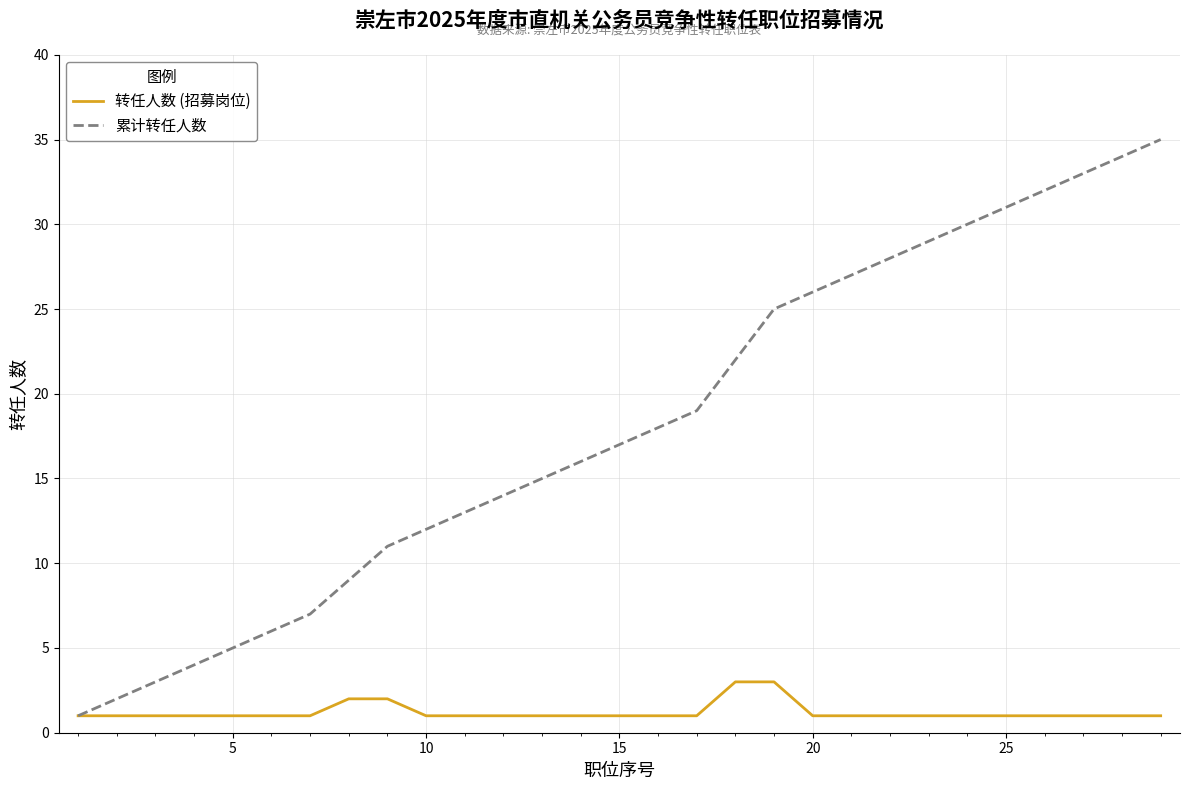

Rank the series by their maximum value, from highest to lowest.

累计转任人数, 转任人数 (招募岗位)